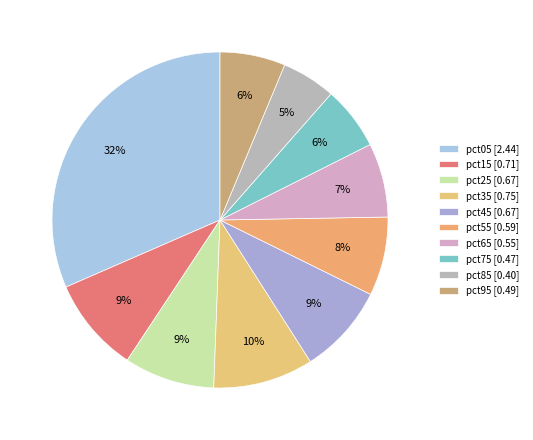

What is the total percentage of pct15 and pct55?

16.7%